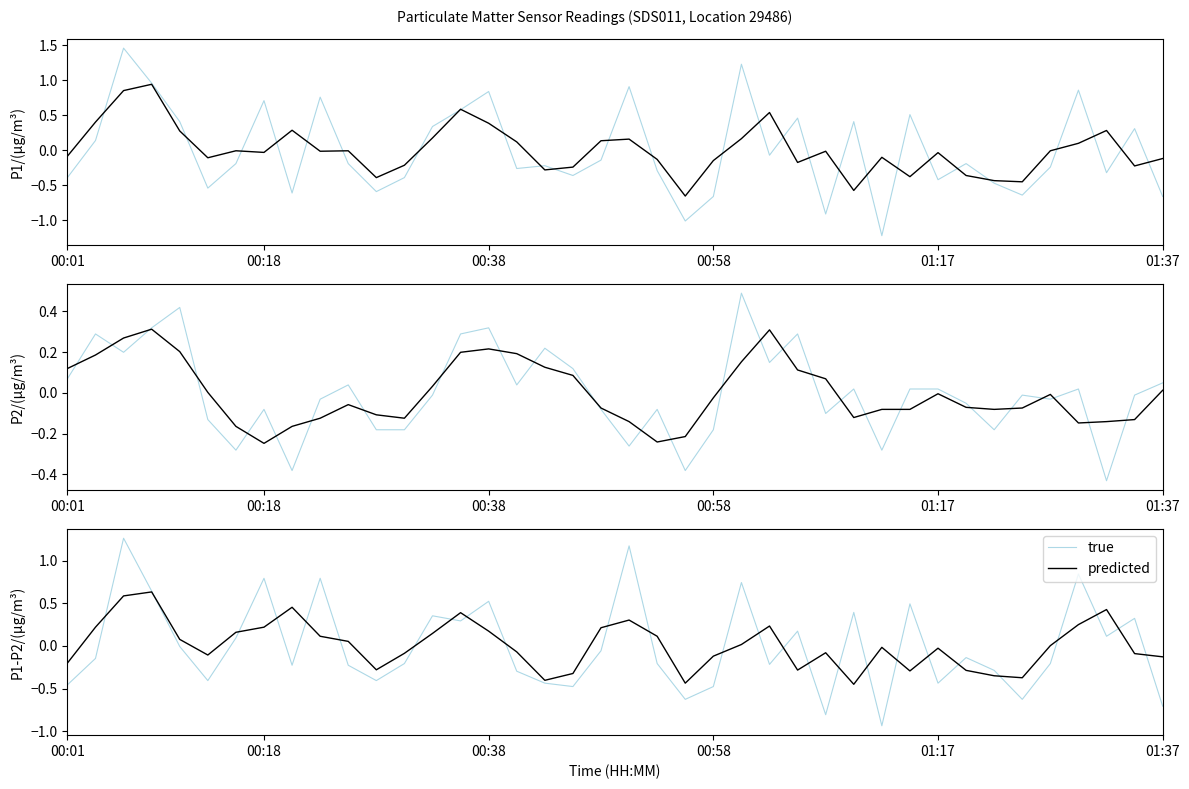

Does the chart display data point markers on the line(s)?

No